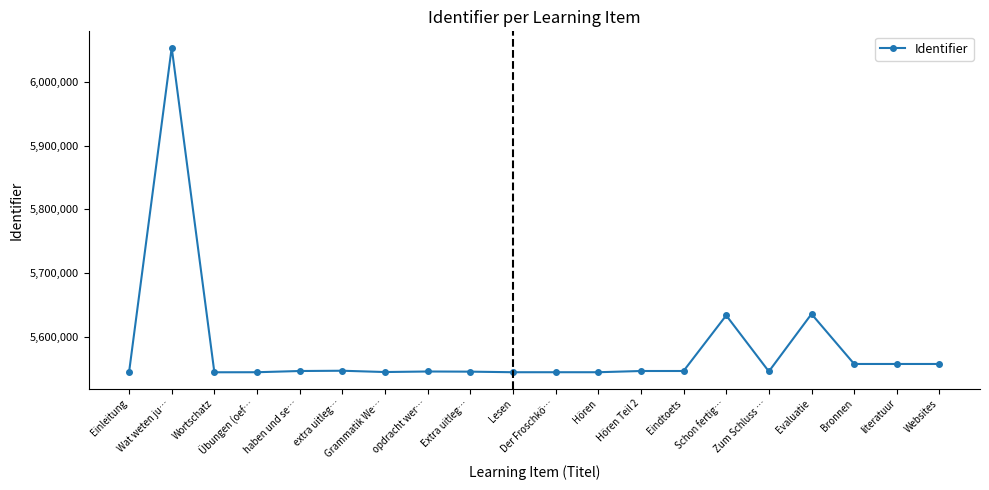

How many series are shown in this chart?

1